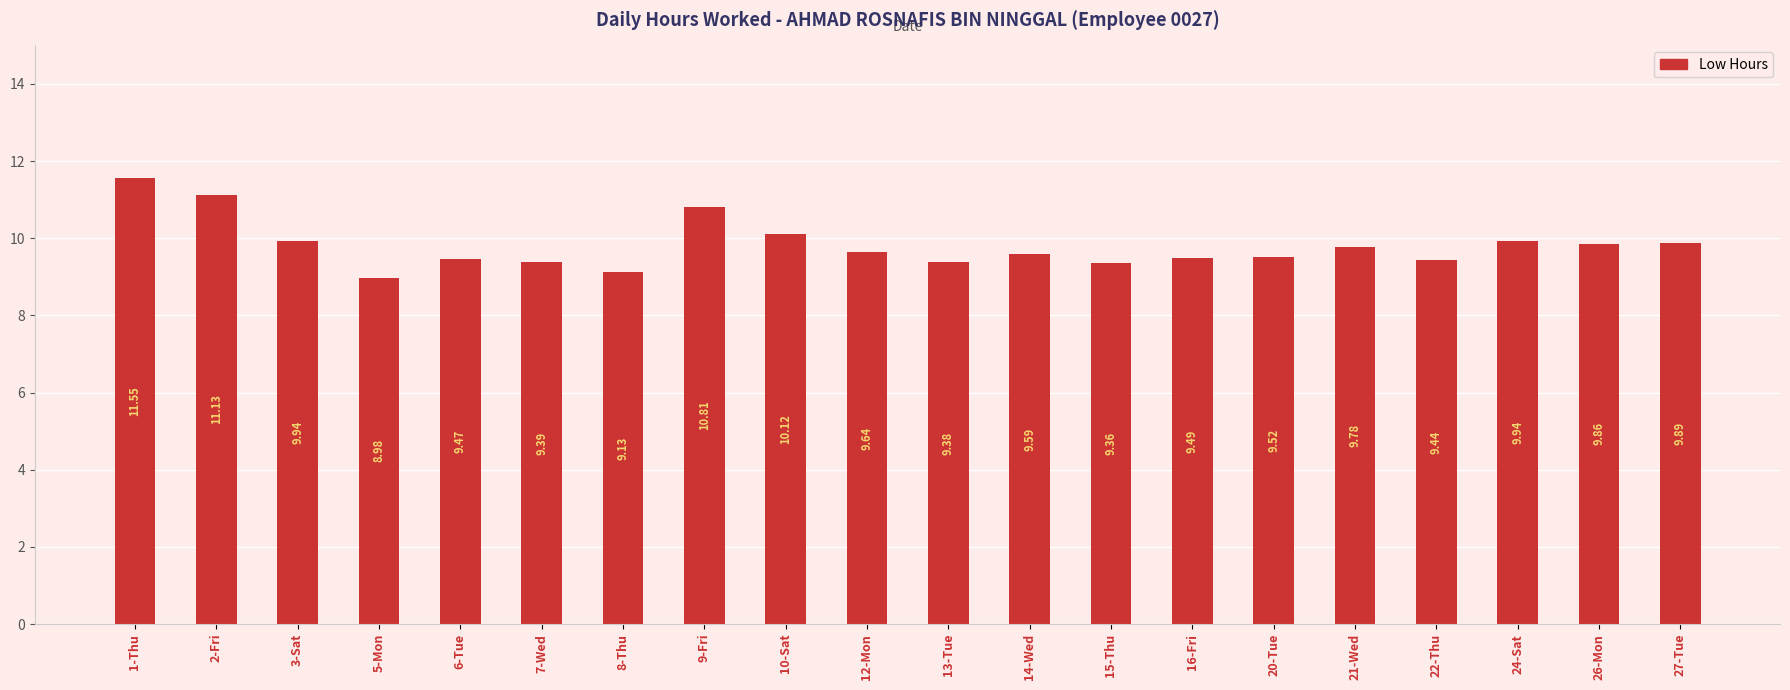

What position from the right is 2-Fri?

19